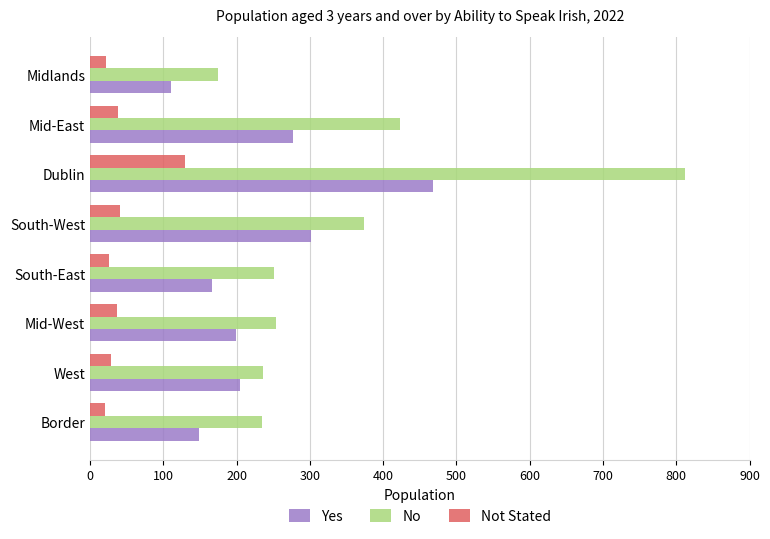

At which category is the sum across all series the highest?

Dublin